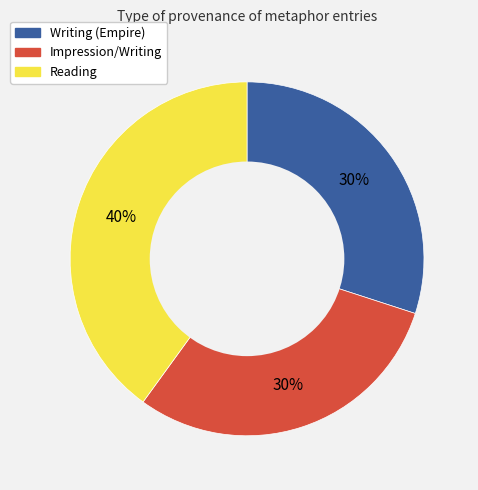

Is there any slice that represents more than half of the pie?

No